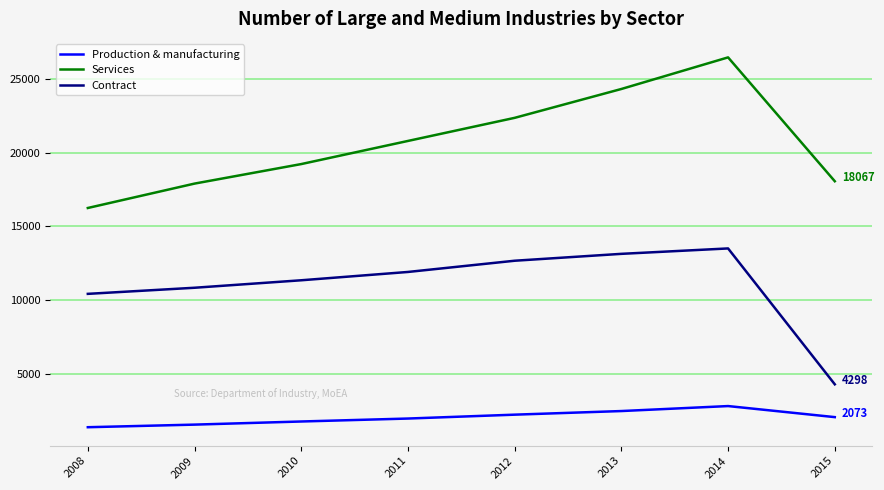

True or false: Production & manufacturing and Contract intersect in this chart.

False